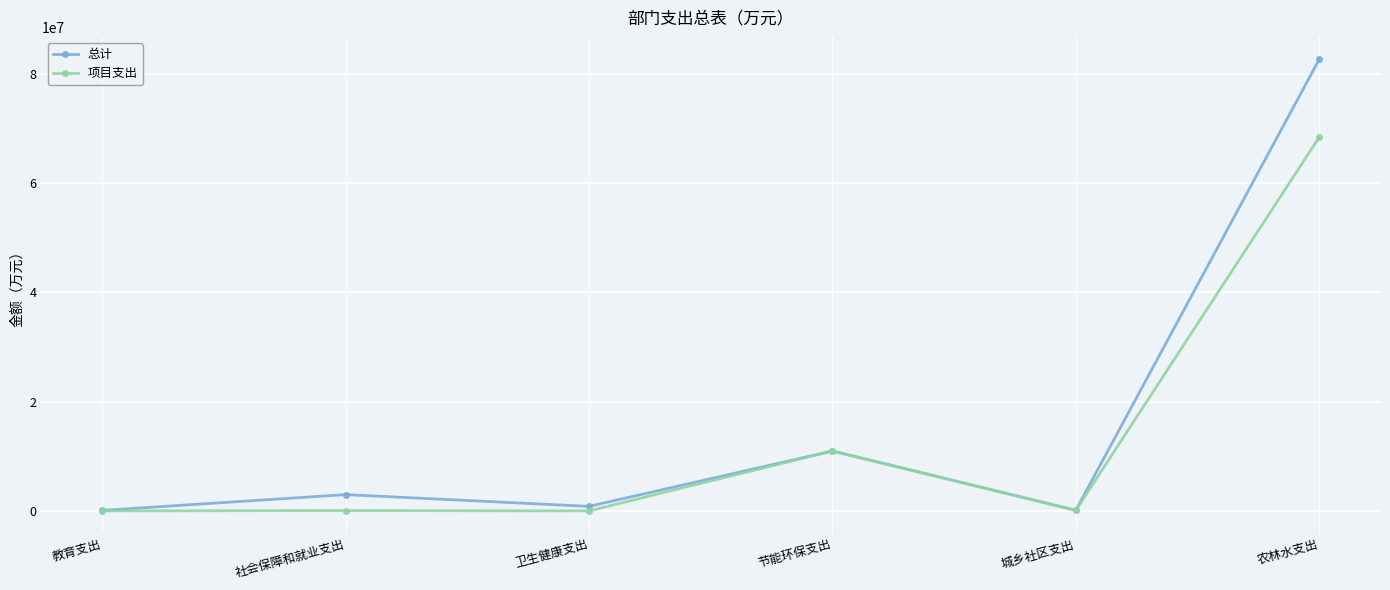

Where is 项目支出 nearest to the value 34177963?

节能环保支出